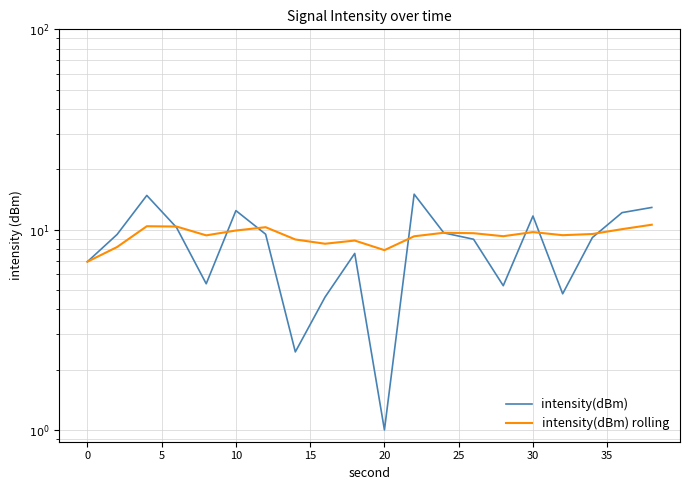

What is the label of the 4th point from the left?

10